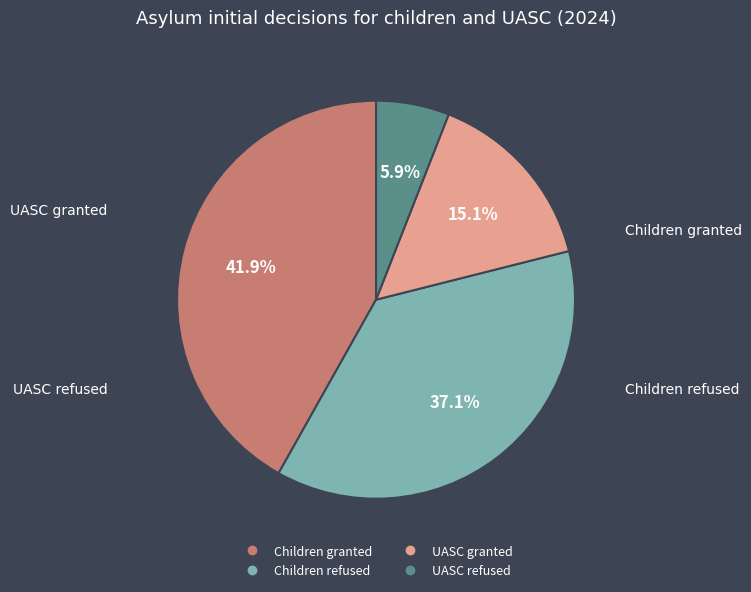

True or false: UASC refused accounts for 1% of the total.

False